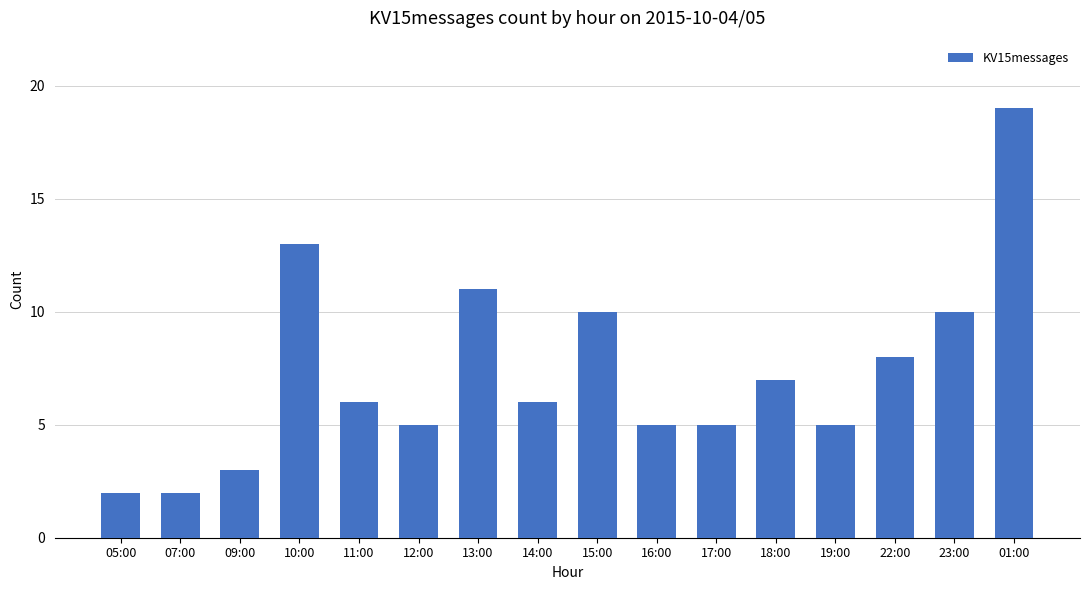

Which category has the highest value across all series?

01:00